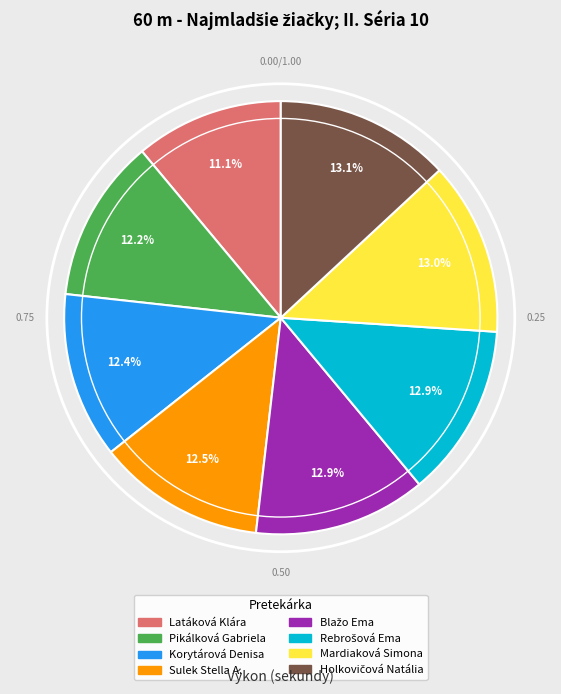

Approximately how many times larger is the value at Mardiaková Simona compared to Pikálková Gabriela?

1.1